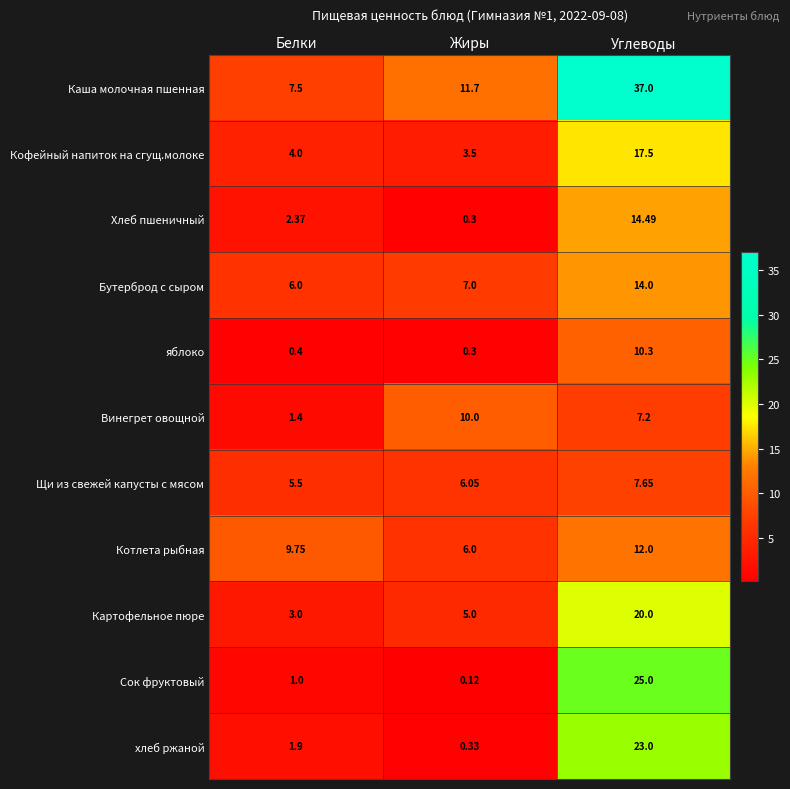

Where is Кофейный напиток на сгущ.молоке nearest to the value 10?

Белки